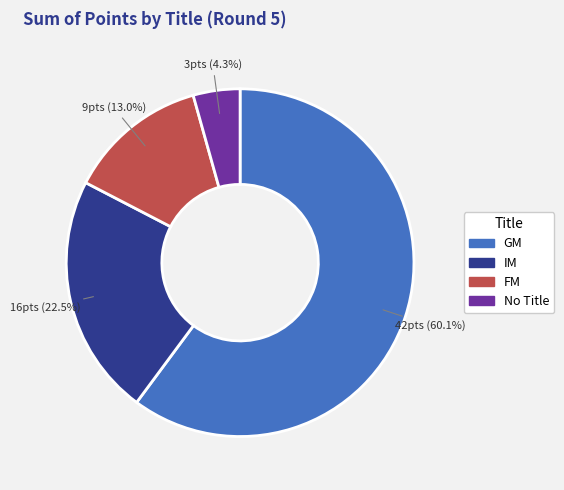

Between GM and IM, which is larger?

GM